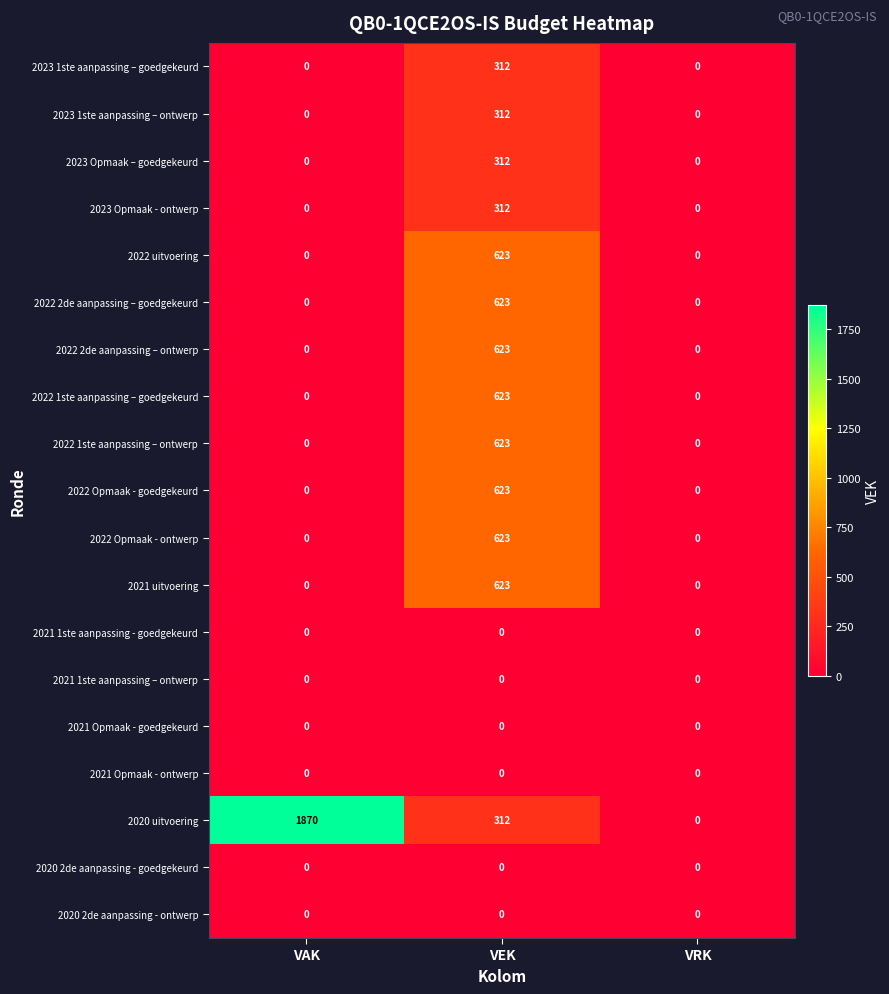

What is the sum of all 2023 1ste aanpassing – goedgekeurd values?

312